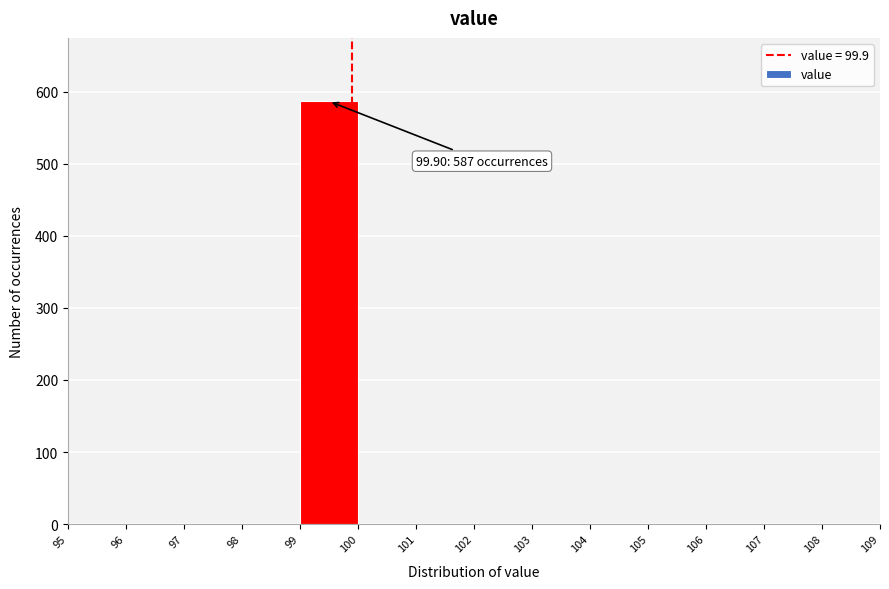

Over which range of the x-axis is the bar tallest?

99 to 100